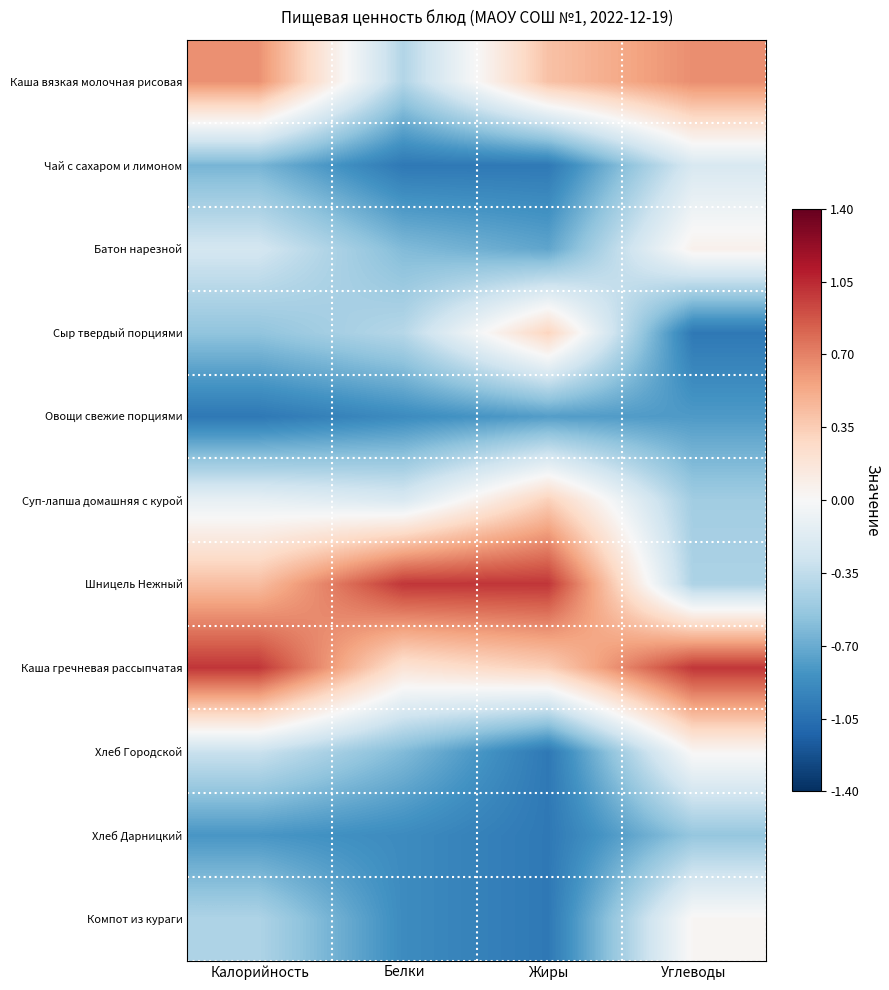

Reading left to right, what are all the values shown in this chart?

Каша вязкая молочная рисовая: Калорийность=0.6	Белки=-0.4	Жиры=0.4	Углеводы=0.7
Чай с сахаром и лимоном: Калорийность=-0.6	Белки=-1.0	Жиры=-1.0	Углеводы=-0.2
Батон нарезной: Калорийность=-0.2	Белки=-0.6	Жиры=-0.7	Углеводы=0.1
Сыр твердый порциями: Калорийность=-0.6	Белки=-0.4	Жиры=0.3	Углеводы=-1.0
Овощи свежие порциями: Калорийность=-1.0	Белки=-0.9	Жиры=-0.8	Углеводы=-0.8
Суп-лапша домашняя с курой: Калорийность=-0.1	Белки=-0.2	Жиры=0.3	Углеводы=-0.5
Шницель Нежный: Калорийность=0.4	Белки=1.0	Жиры=1.0	Углеводы=-0.4
Каша гречневая рассыпчатая: Калорийность=1.0	Белки=0.2	Жиры=0.3	Углеводы=1.0
Хлеб Городской: Калорийность=-0.3	Белки=-0.6	Жиры=-1.0	Углеводы=0.0
Хлеб Дарницкий: Калорийность=-0.8	Белки=-0.9	Жиры=-1.0	Углеводы=-0.5
Компот из кураги: Калорийность=-0.4	Белки=-0.9	Жиры=-1.0	Углеводы=0.0